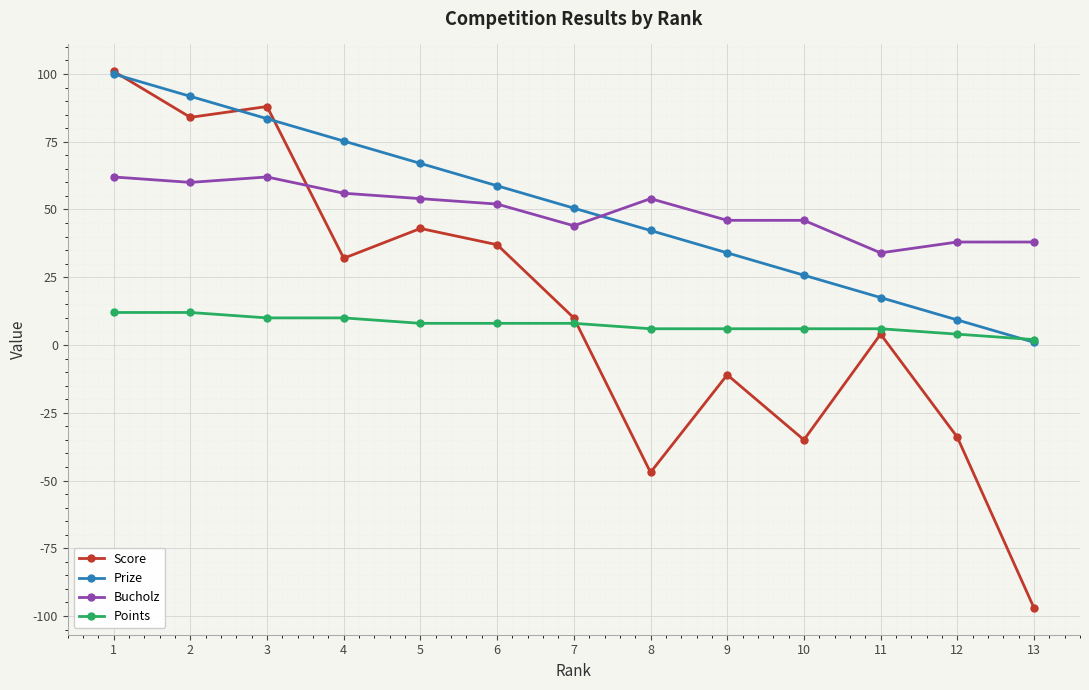

What are all the series names shown in the legend?

Score, Prize, Bucholz, Points